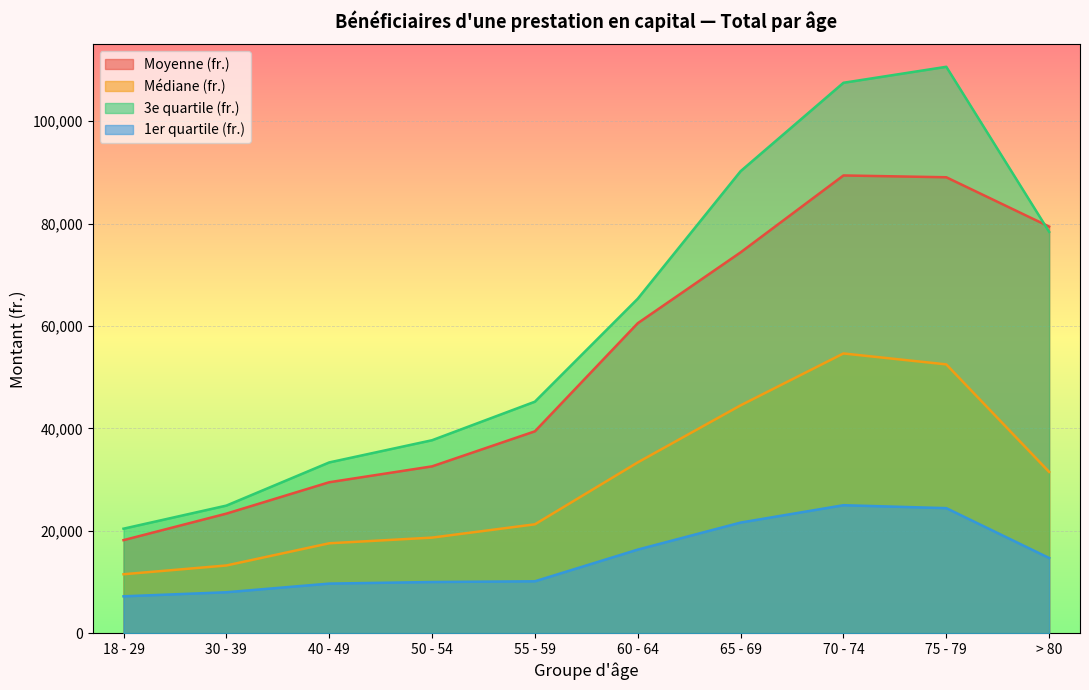

How many lines are shown in the chart?

4